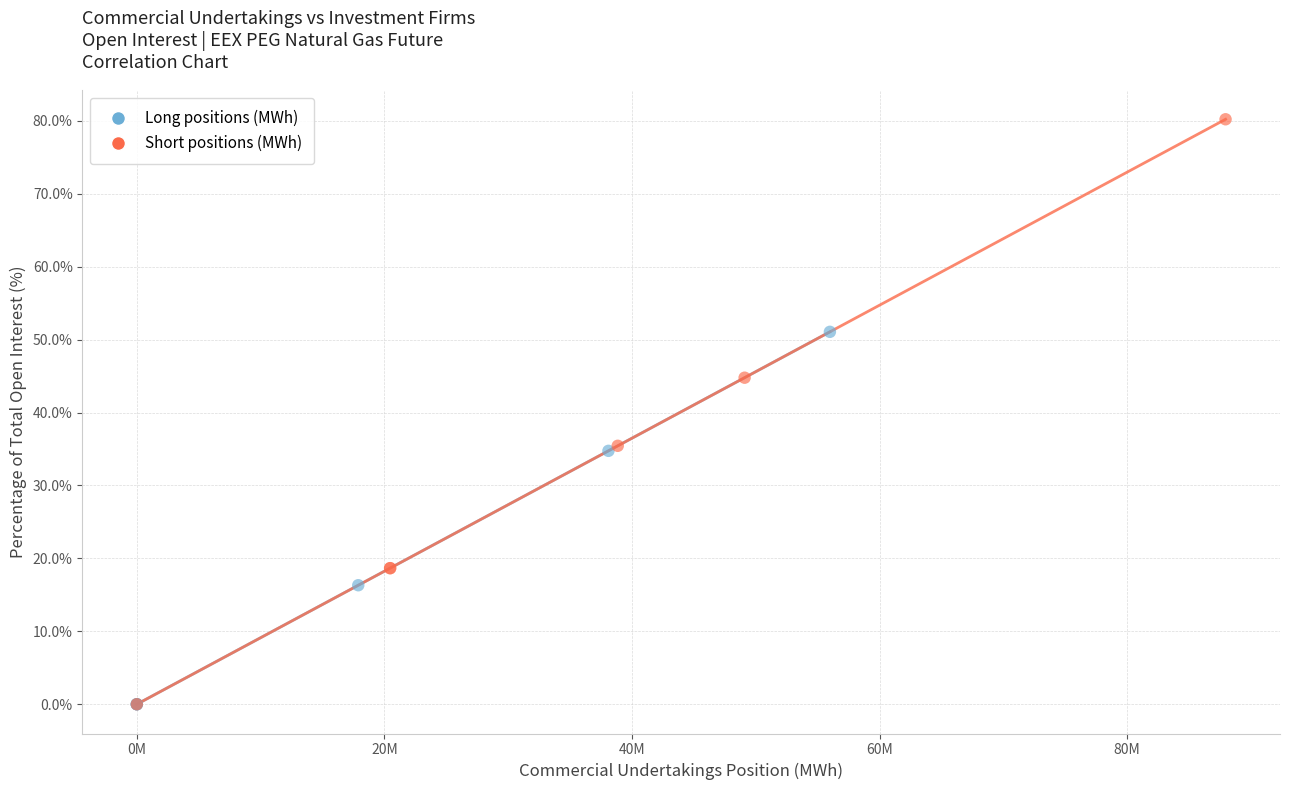

Which series has the largest Y range (max minus min)?

Short positions (MWh)